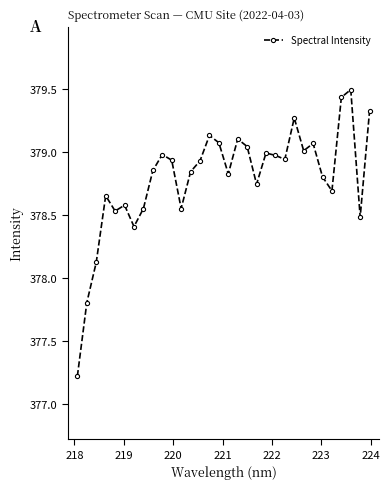

Does the chart have visible grid lines?

No